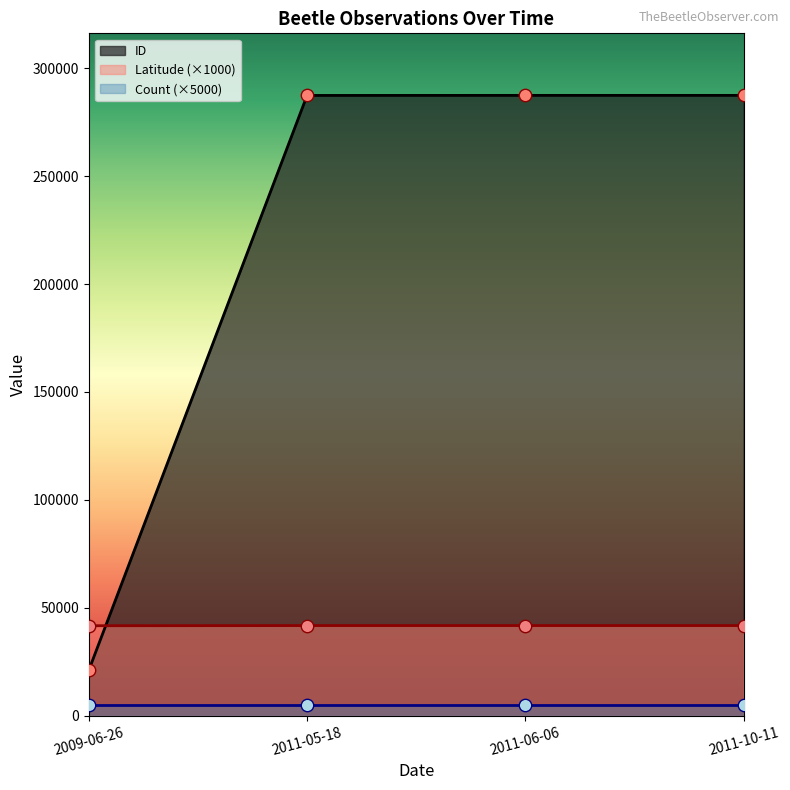

Is the value of Latitude at 2009-06-26 greater than the value of ID at 2011-05-18?

No